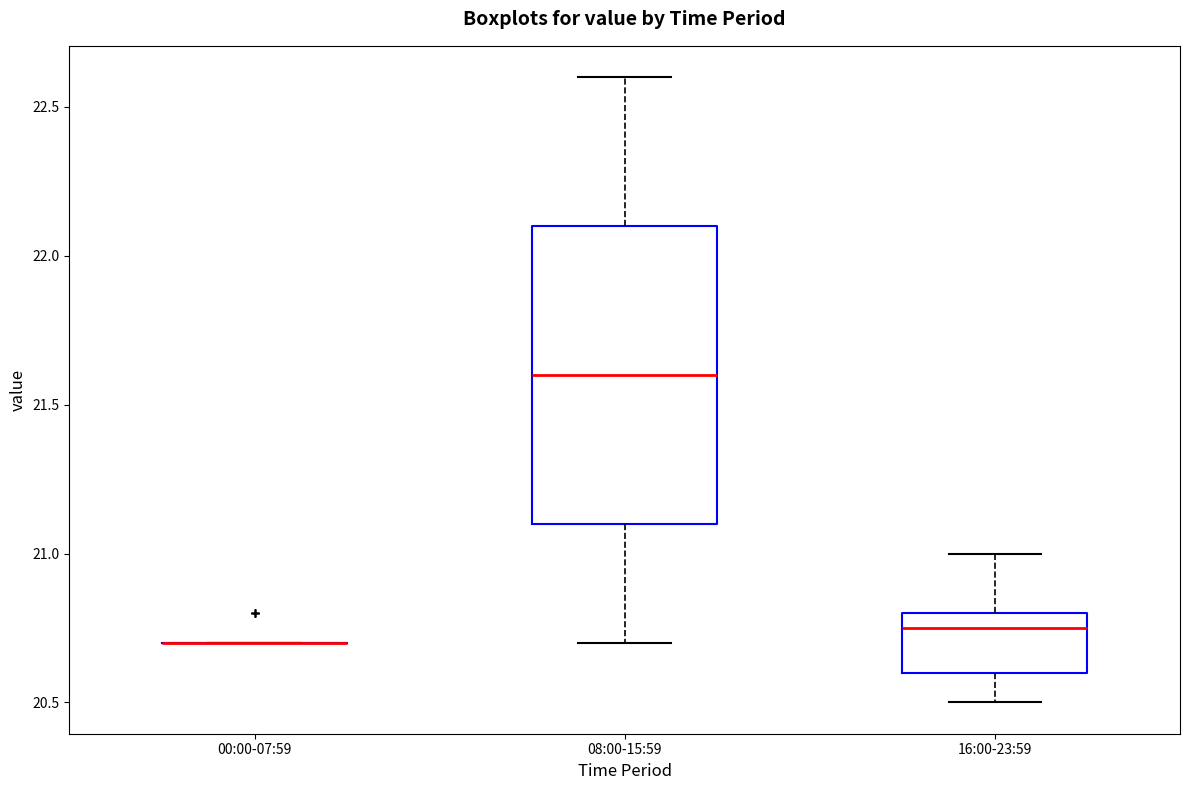

Comparing the boxes themselves (not the whiskers), which one is the tallest?

08:00-15:59